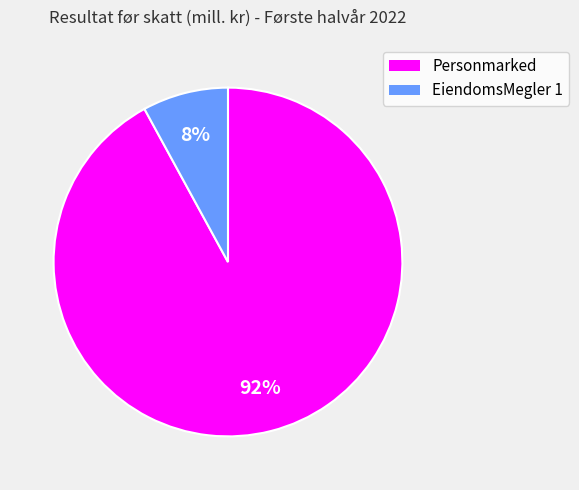

Combined, do Personmarked and EiendomsMegler 1 account for over 50%?

Yes